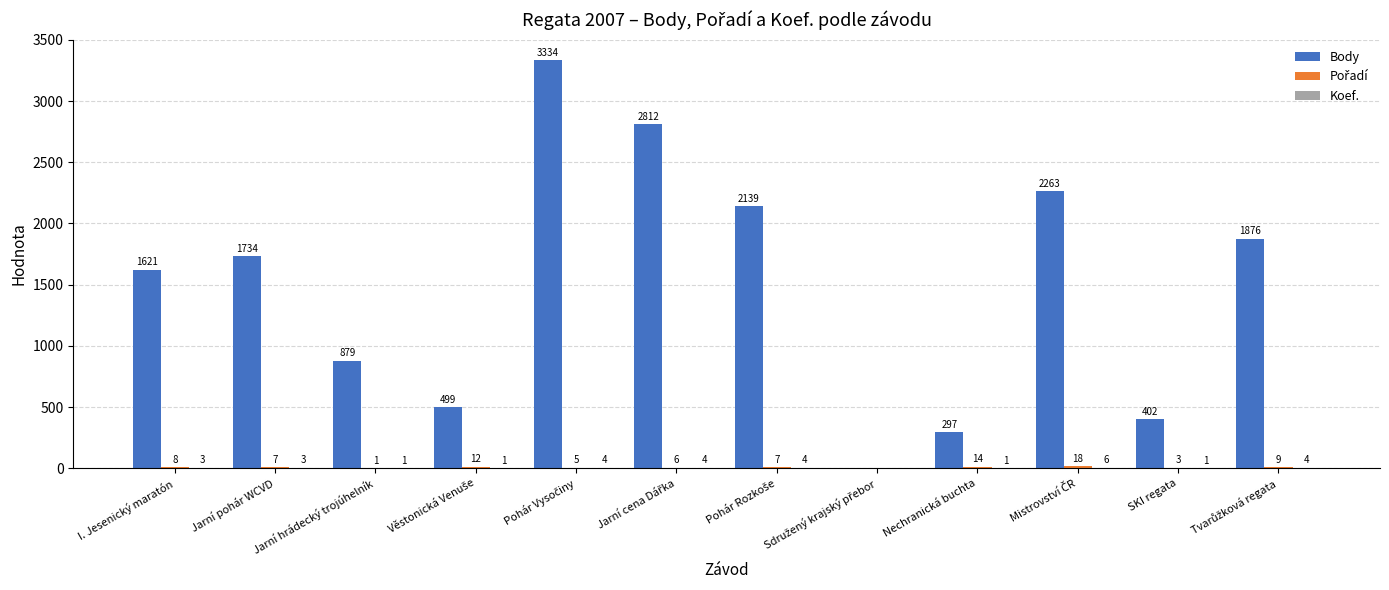

Does the chart contain stacked bars?

No